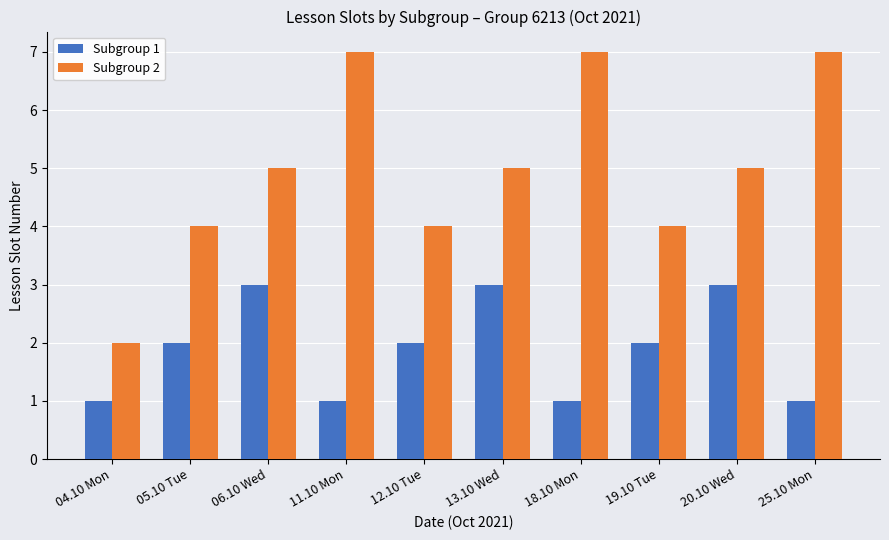

What is the label of the 5th bar from the left?

12.10 Tue